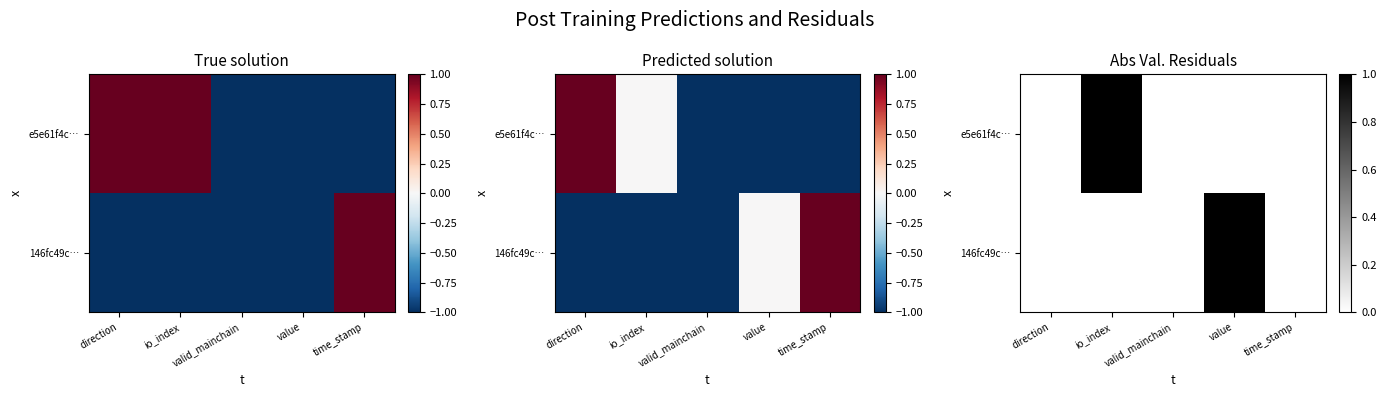

How many values in the e5e61f4c… series exceed 0?

1